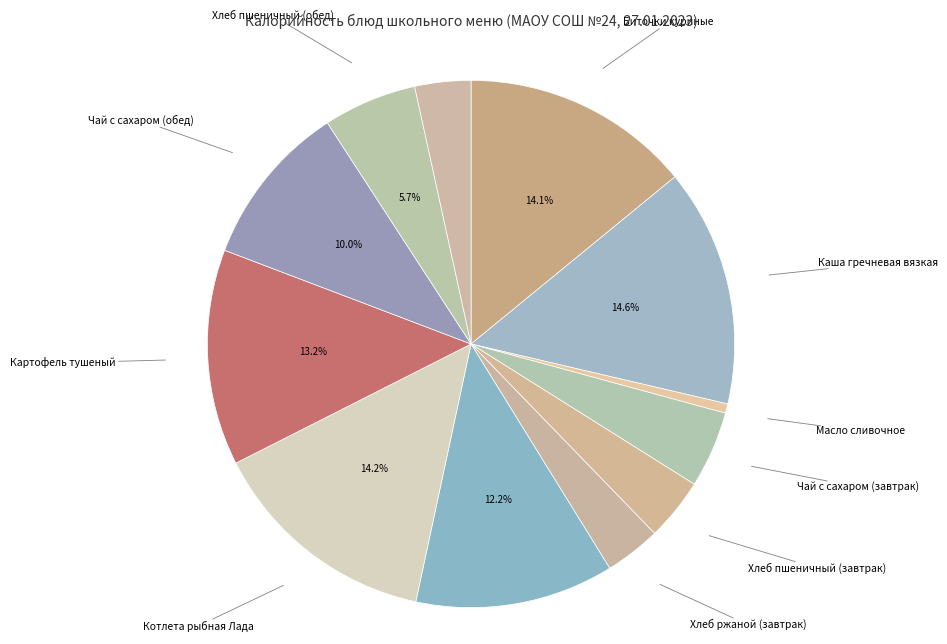

To the nearest percent, what percentage of the pie is Хлеб пшеничный (обед)?

6%